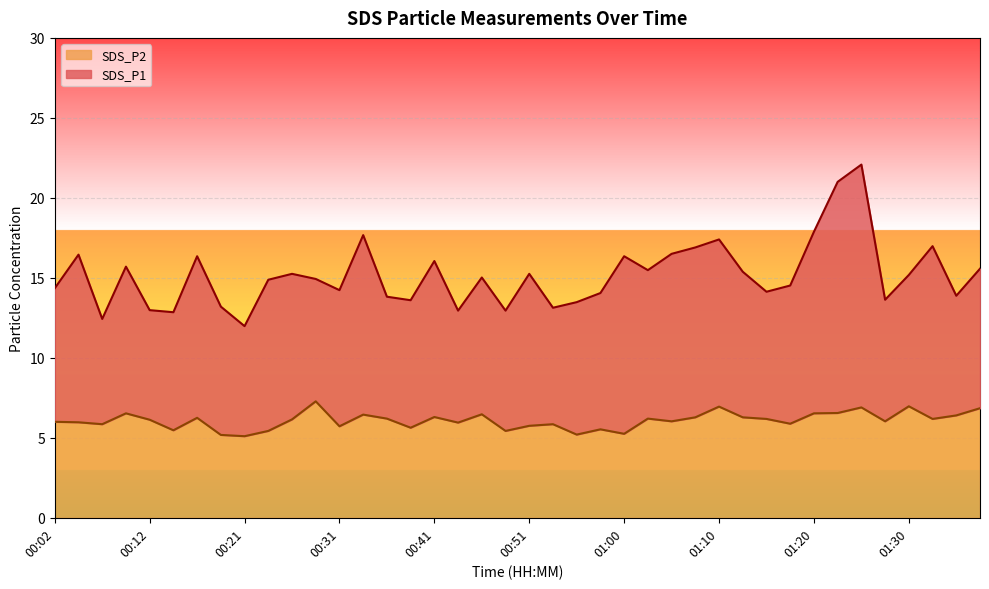

At which label does SDS_P2 first exceed 6?

00:09